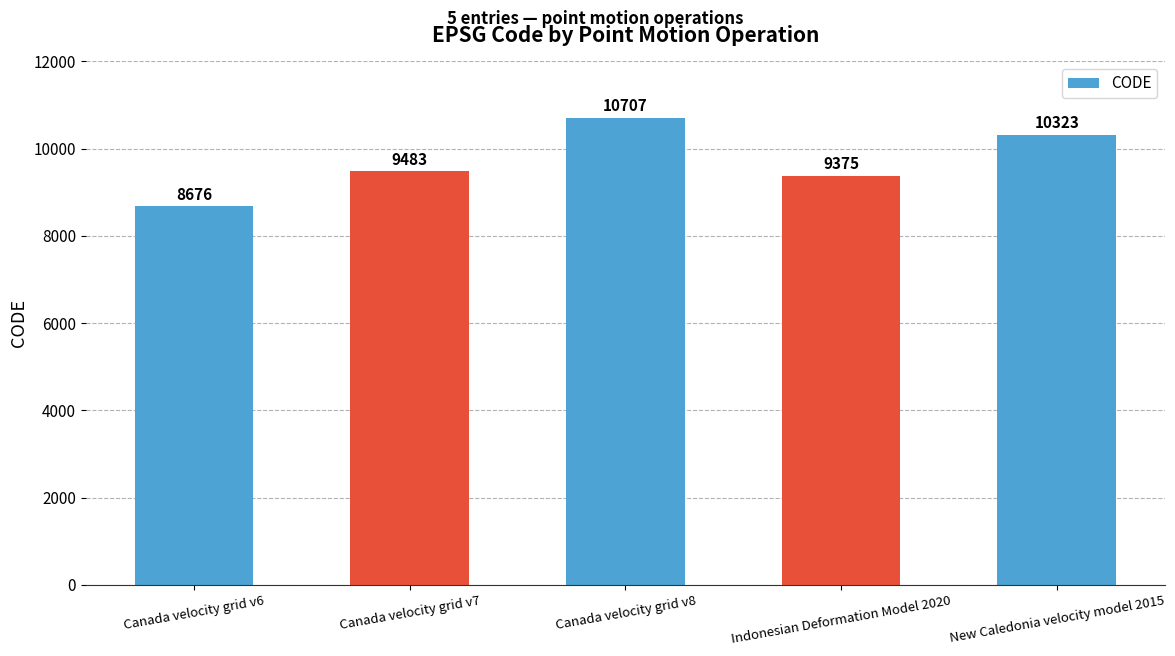

Is it true that the value at Canada velocity grid v7 is 14647?

False